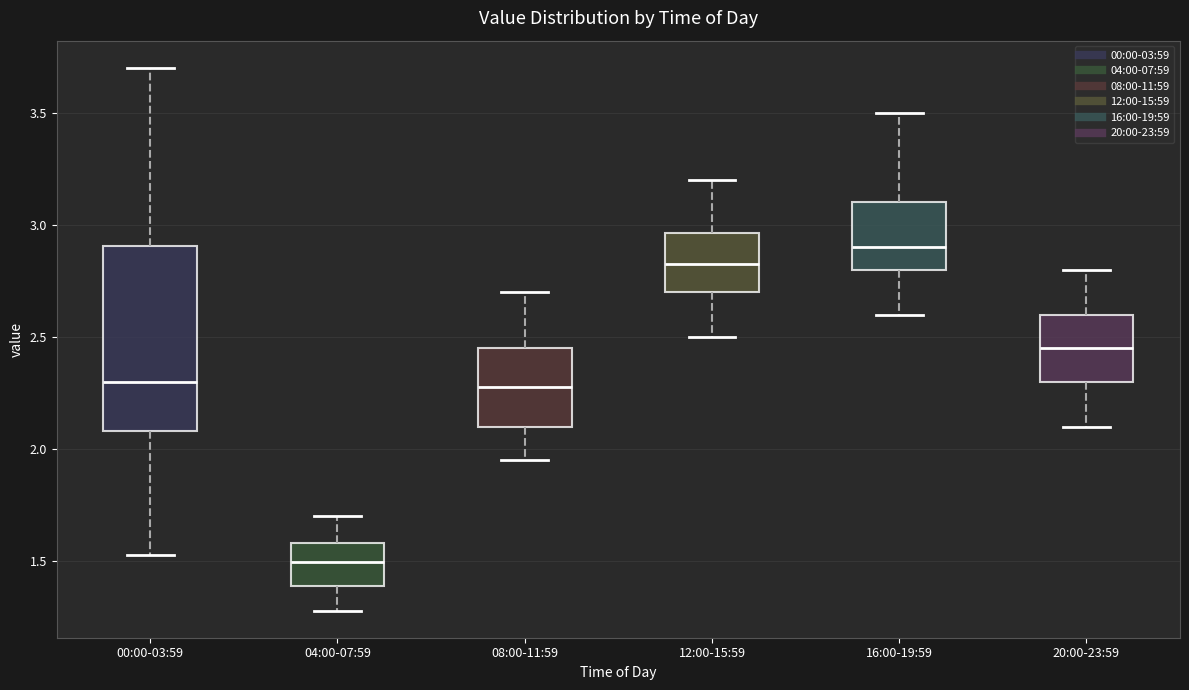

Reading left to right, transcribe this box plot: for each box, give where its median line is, the range the box spans, and where its two whiskers end, as read against the y-axis. The values are not printed on the chart, so give them approximately, as read against the axis.

00:00-03:59: median 2.30, box 2.10 to 2.90, whiskers 1.55 to 3.70
04:00-07:59: median 1.50, box 1.40 to 1.60, whiskers 1.30 to 1.70
08:00-11:59: median 2.30, box 2.10 to 2.45, whiskers 1.95 to 2.70
12:00-15:59: median 2.85, box 2.70 to 2.95, whiskers 2.50 to 3.20
16:00-19:59: median 2.90, box 2.80 to 3.10, whiskers 2.60 to 3.50
20:00-23:59: median 2.45, box 2.30 to 2.60, whiskers 2.10 to 2.80